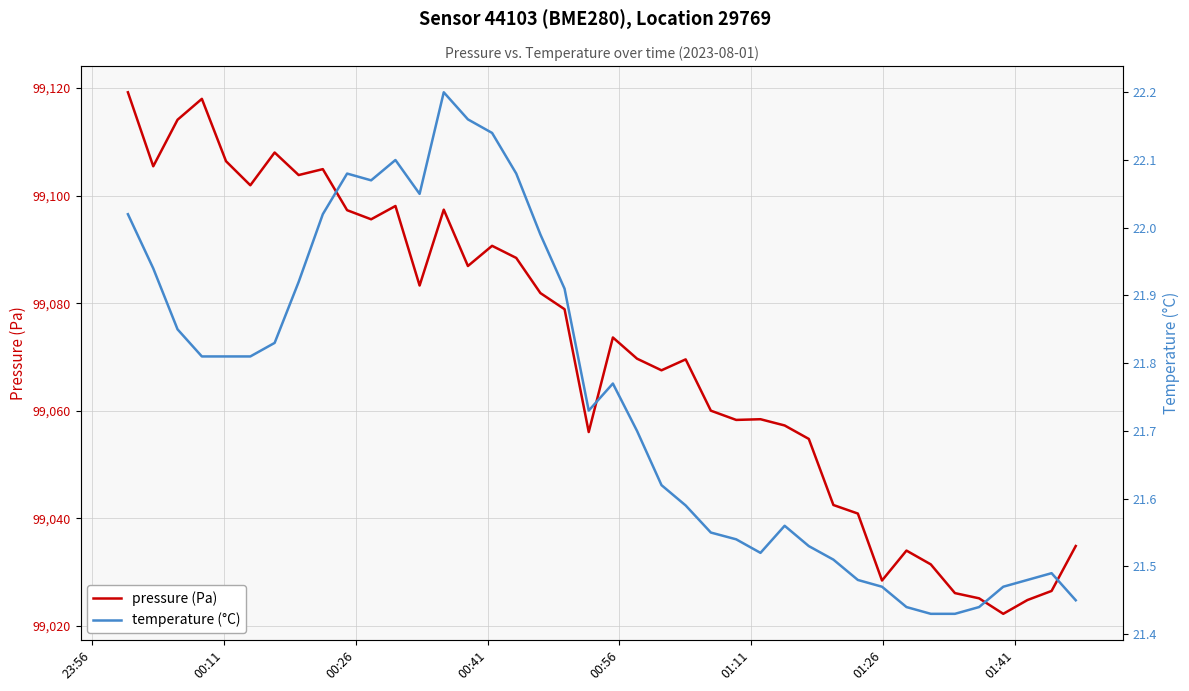

How many interior local valleys does the pressure (Pa) series have?

11